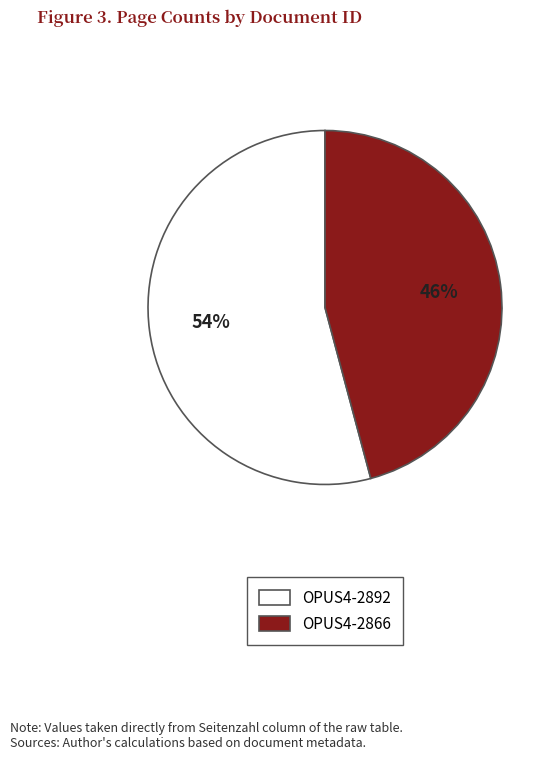

True or false: OPUS4-2866 accounts for 38% of the total.

False